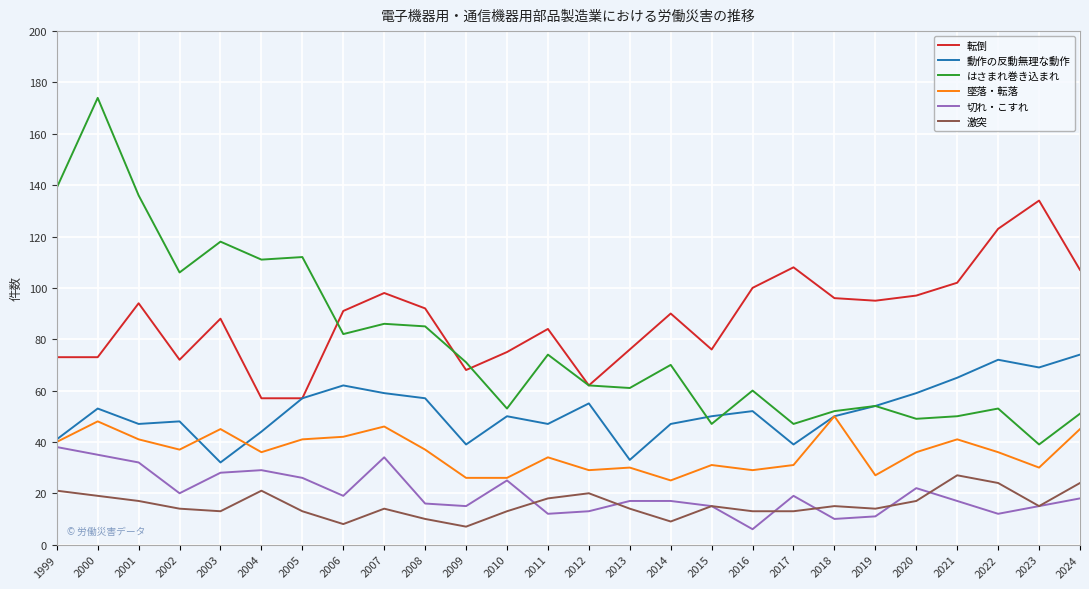

What value does the 動作の反動無理な動作 series have at 2022, to the nearest 10?

70